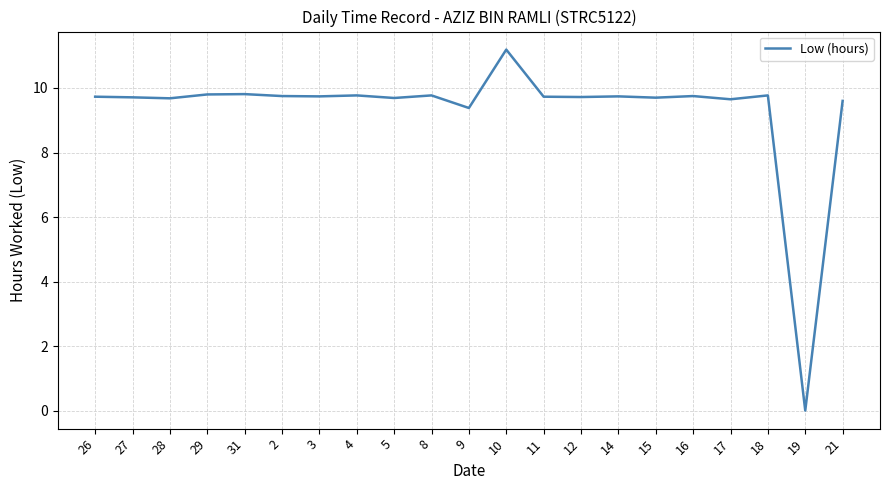

What position from the left is 11?

13